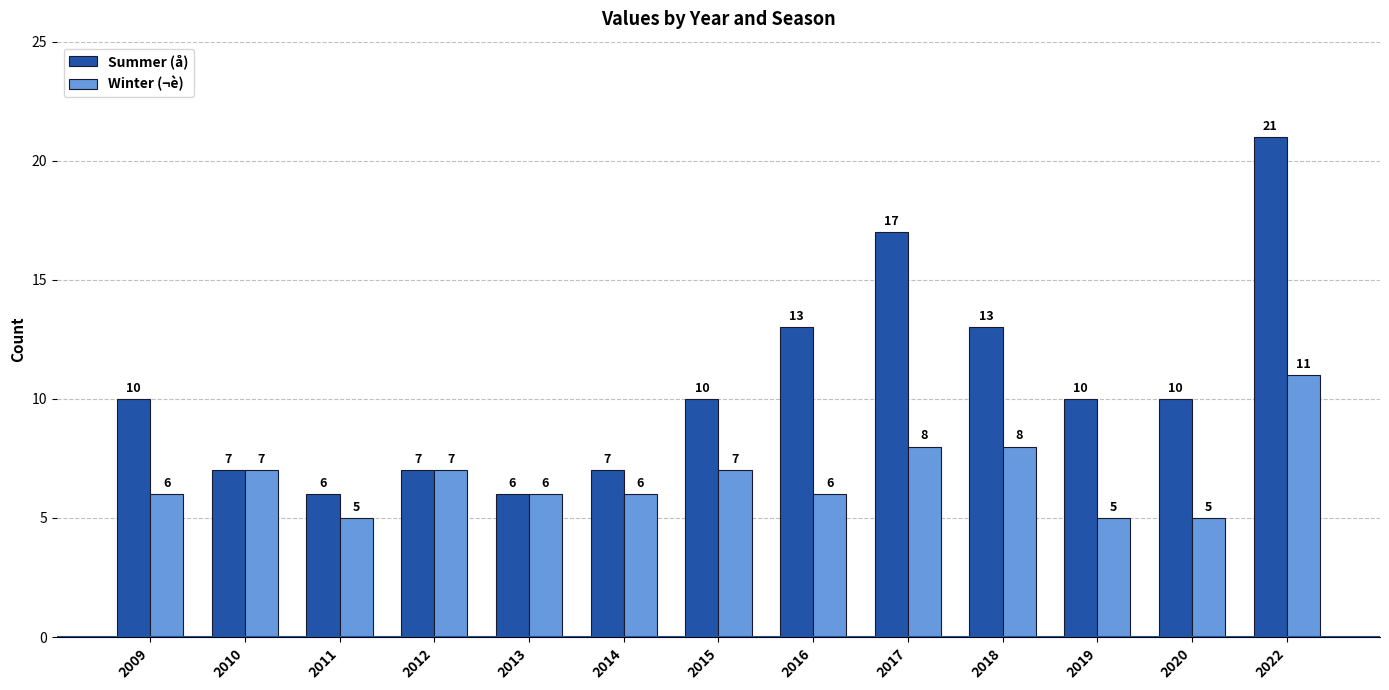

Which series has the largest total across all categories?

Summer (å)